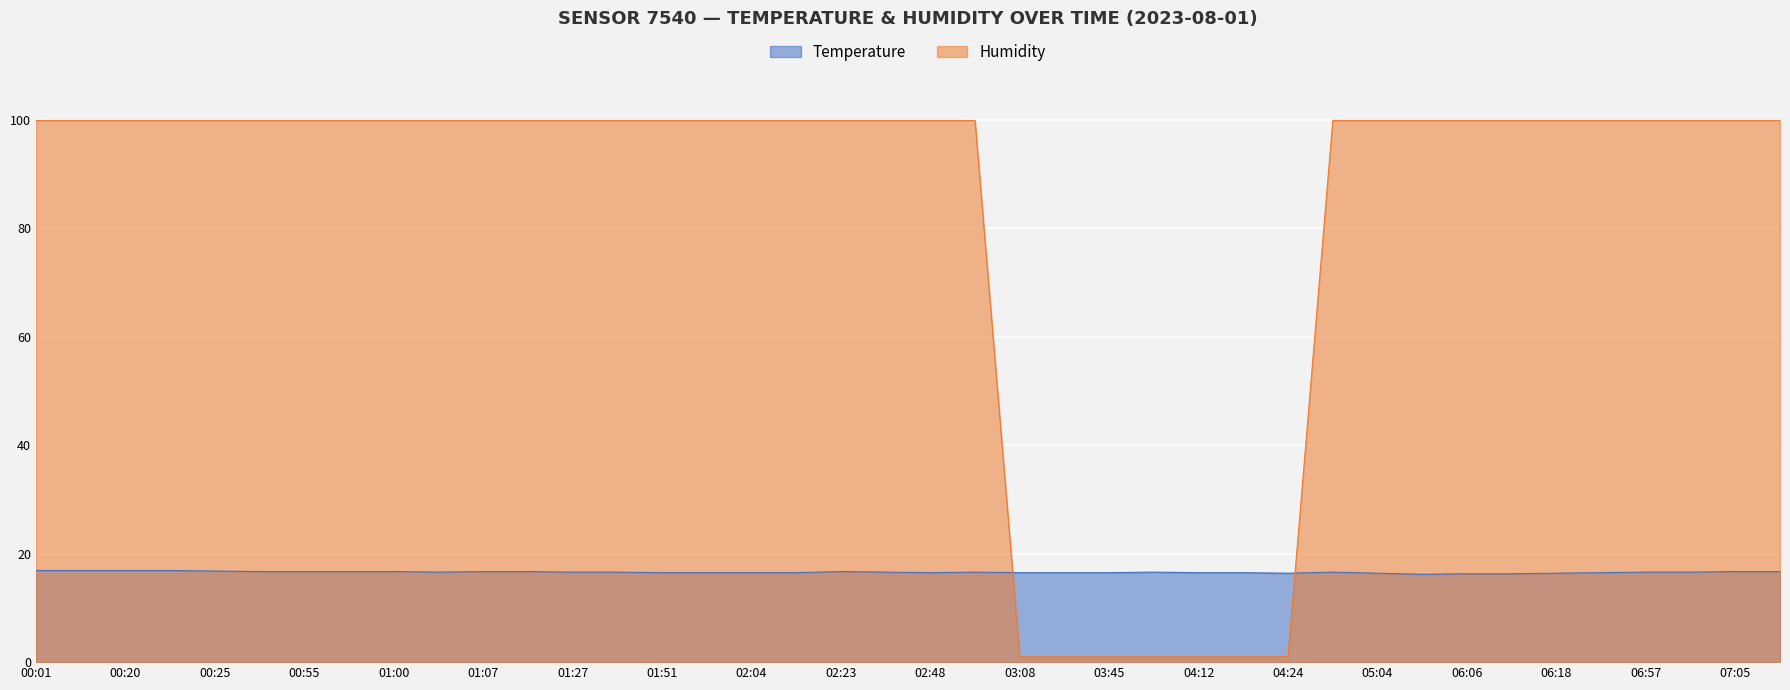

True or false: Humidity has more than 2 interior local peaks.

False